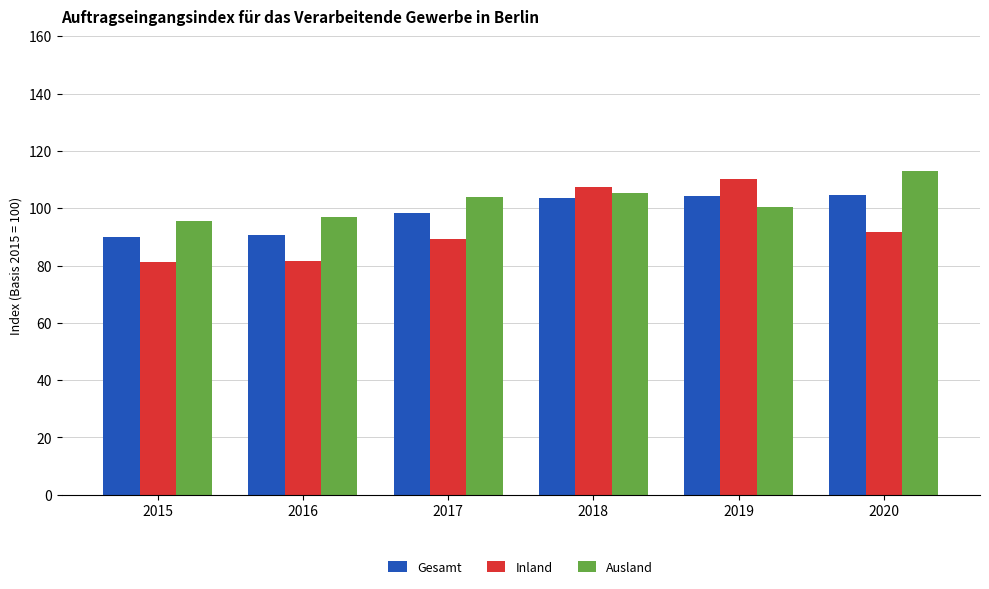

Which series changed the most between 2017 and 2018?

Inland